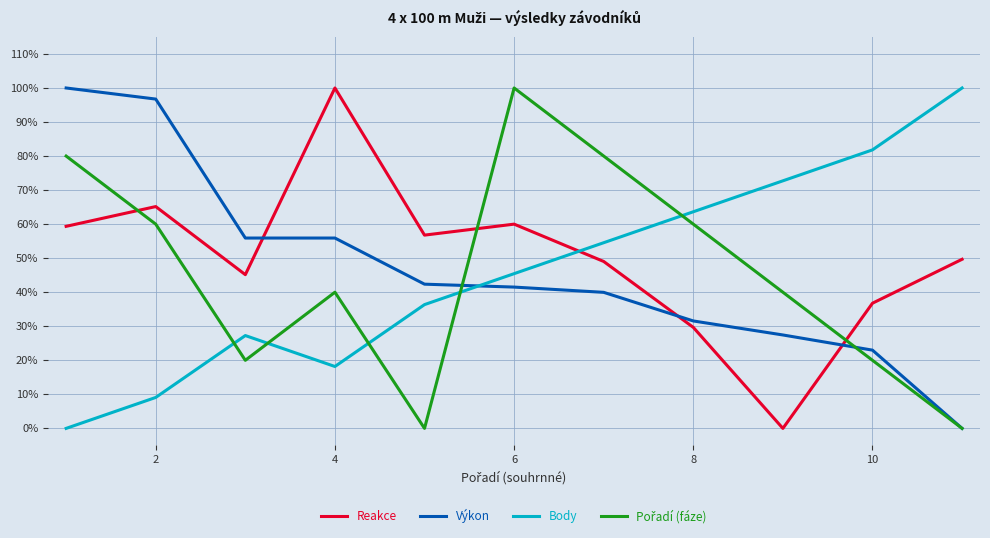

Does the chart have visible grid lines?

Yes